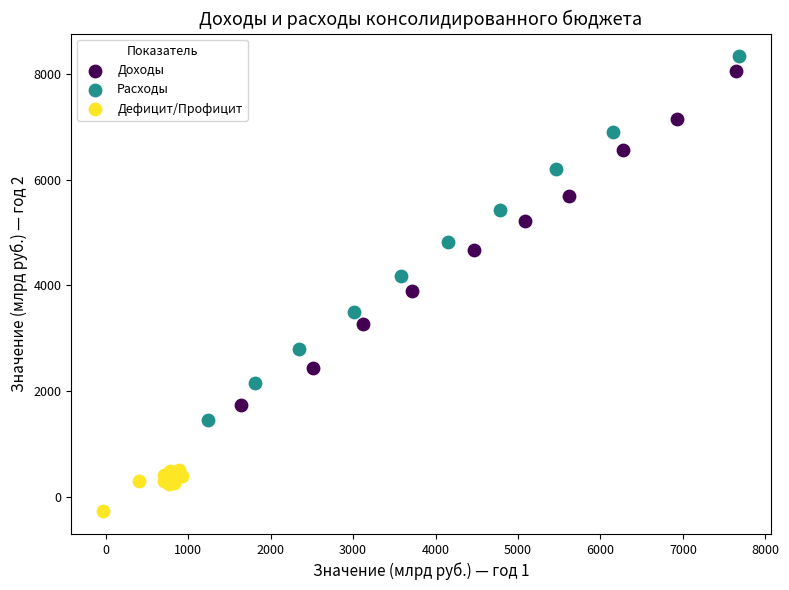

Which series has the largest Y range (max minus min)?

Расходы